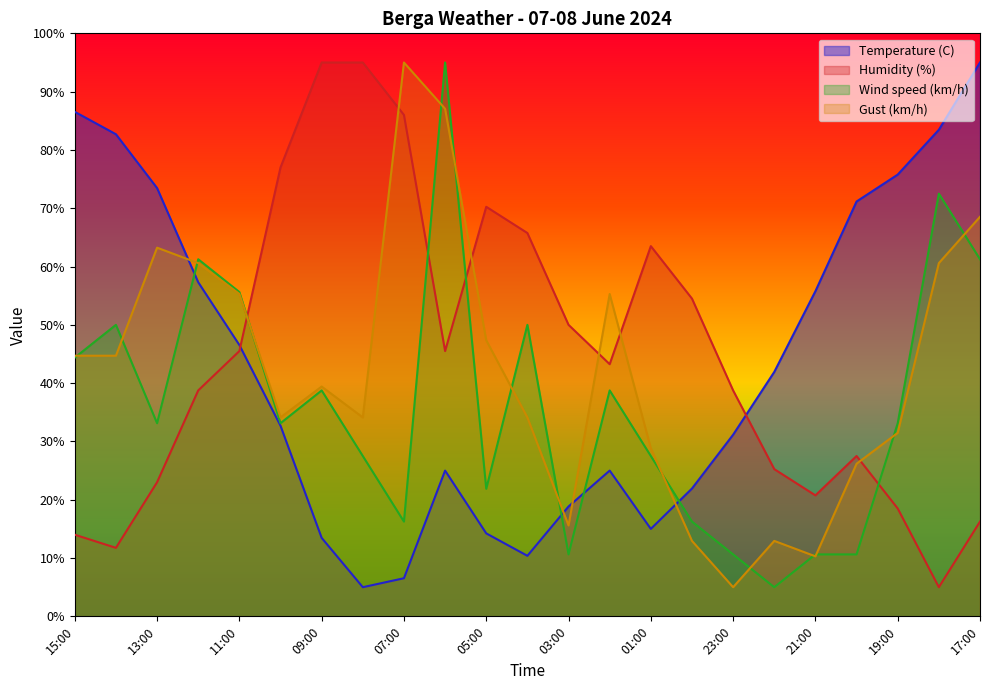

The value of Temperature (C) at 03:00 is 18.8. True or false?

True